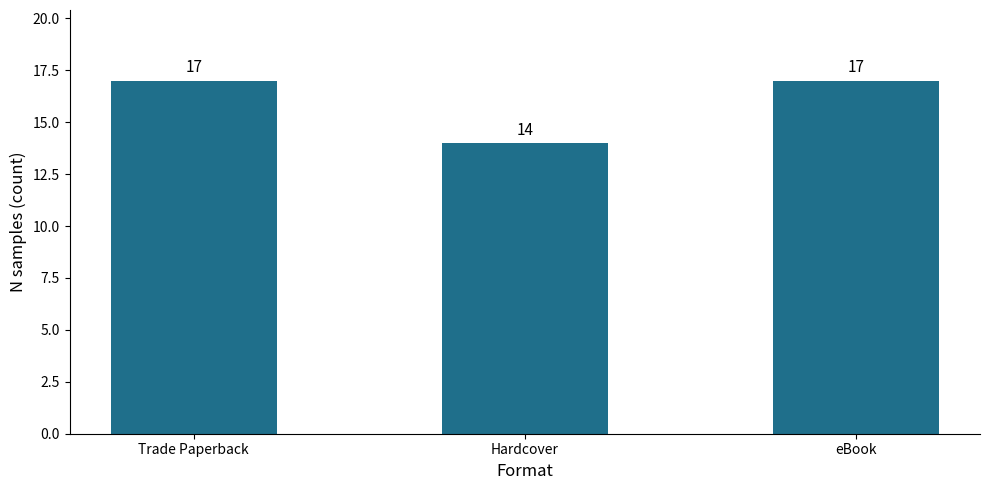

Approximately how many times larger is the value at Trade Paperback compared to Hardcover?

1.2